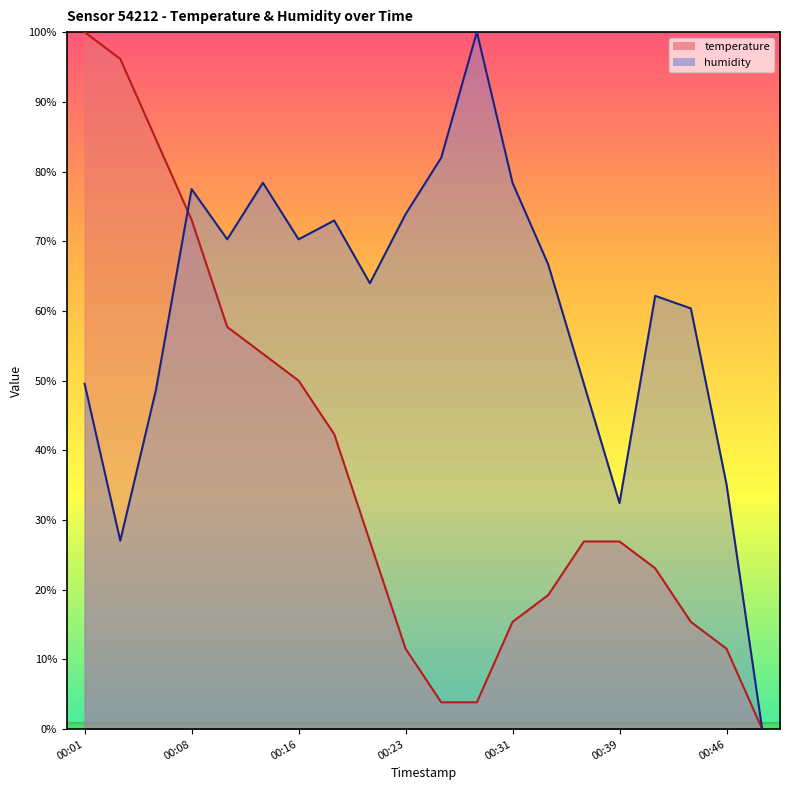

At which category does the chart reach its minimum across all series?

00:49